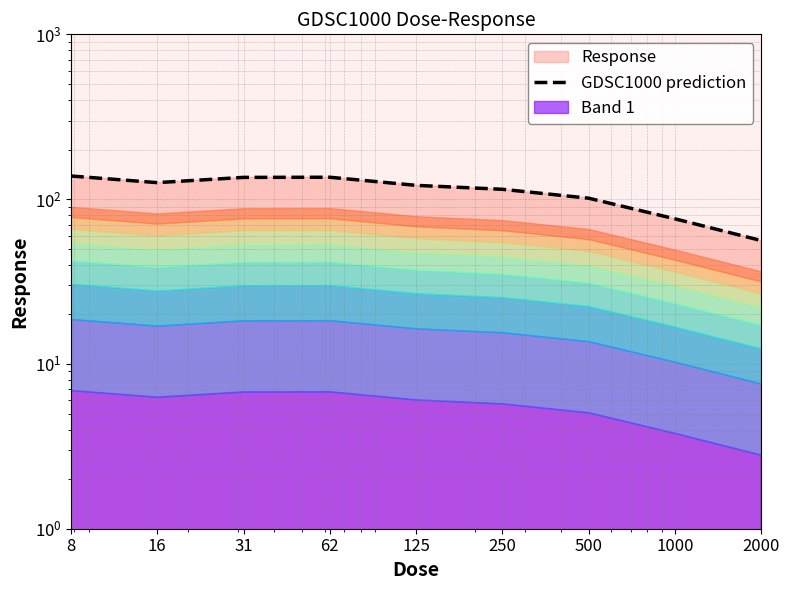

Does the chart display data point markers on the line(s)?

No